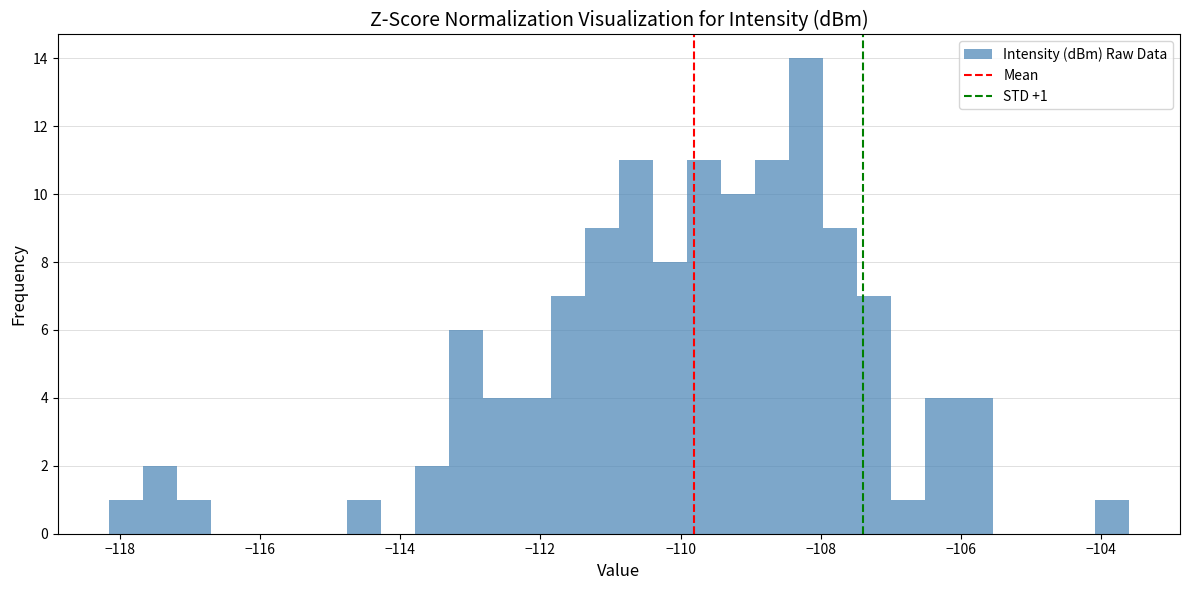

Around what value on the x-axis is the tallest bar? Give the approximate position of its centre, as read against the axis.

-108.2